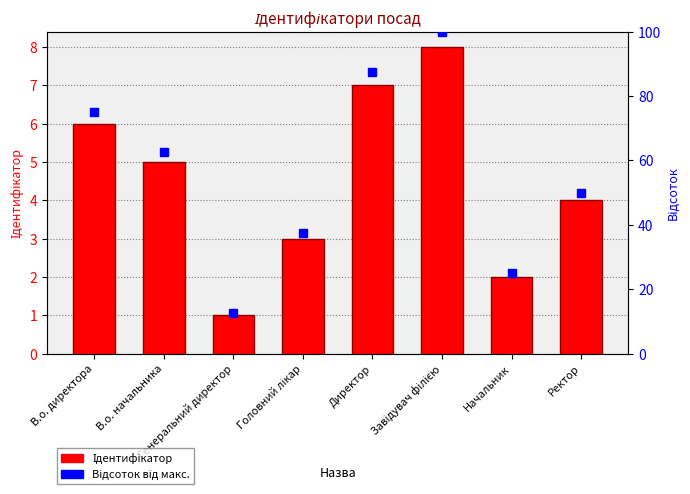

List the series in order of their overall mean, highest first.

Відсоток від макс., Ідентифікатор